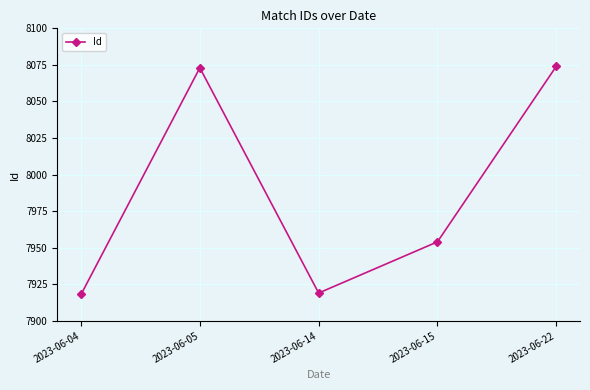

What is the average value?

7988